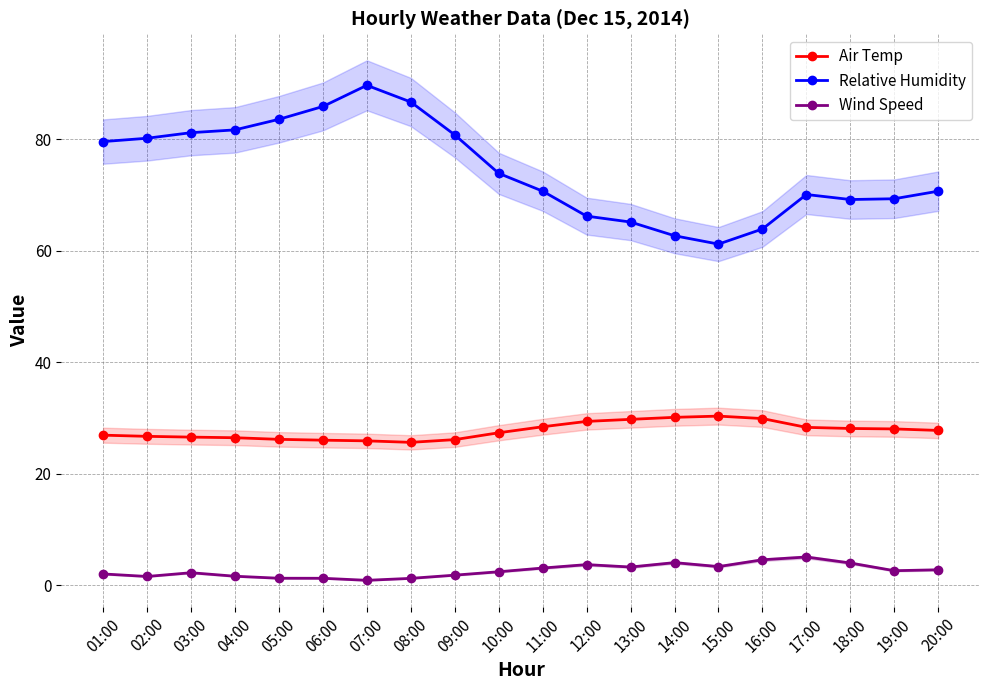

True or false: Wind Speed and Relative Humidity intersect in this chart.

False